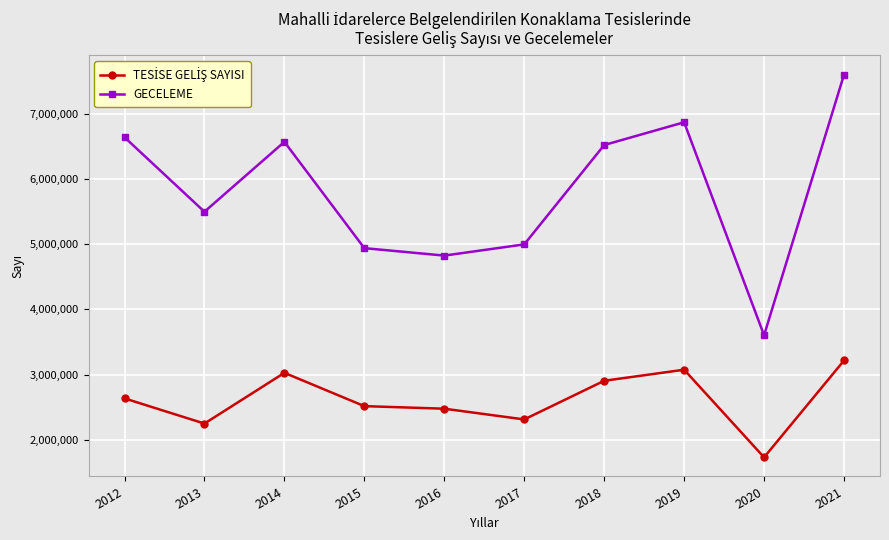

What is the difference between the second highest and minimum values in the GECELEME series?

3264970